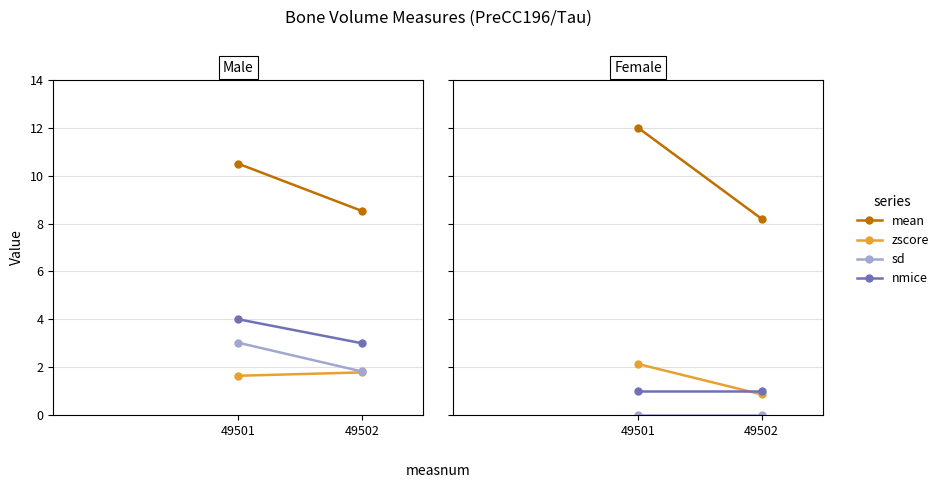

Where is zscore nearest to the value 1?

49502